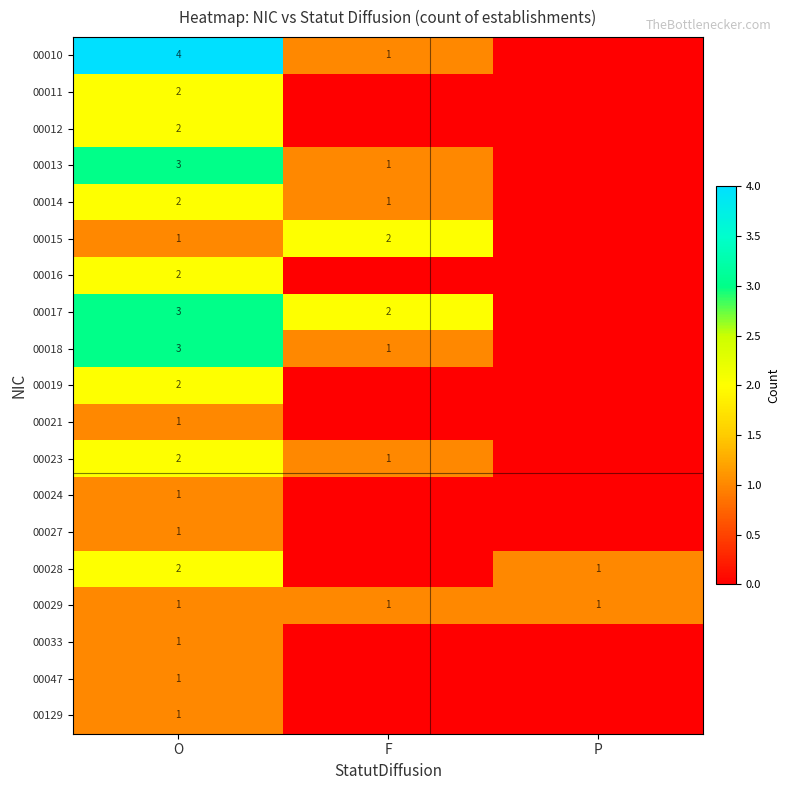

The 00017 series shows 3 at O. True or false?

True